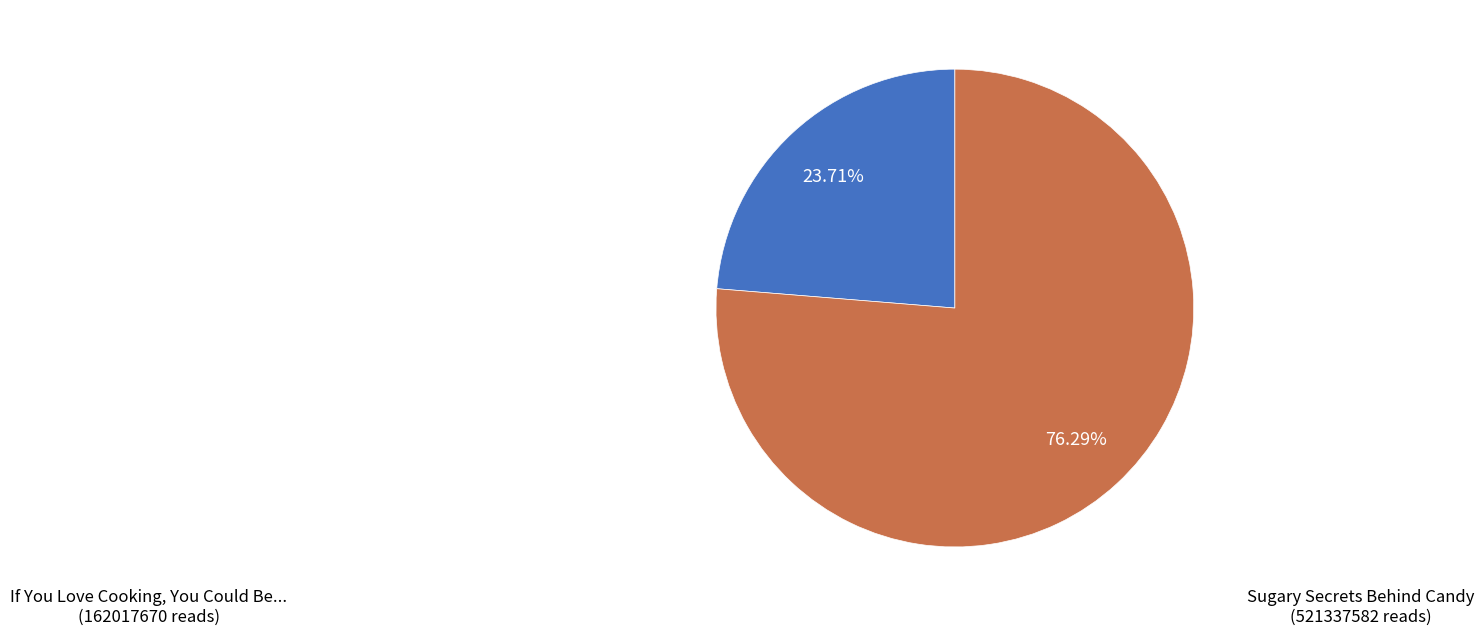

To the nearest percent, what is the difference between the largest and smallest slice percentages?

53%